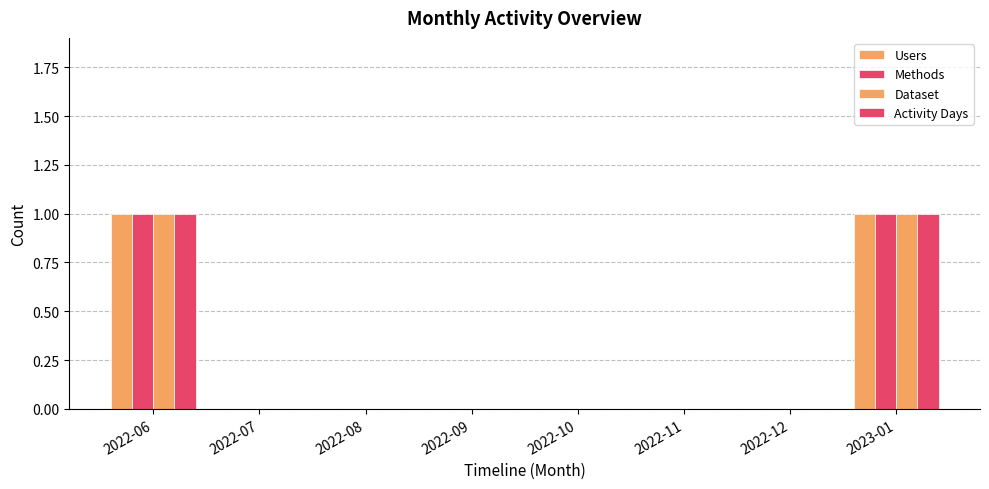

At how many categories does at least one series exceed 0?

2